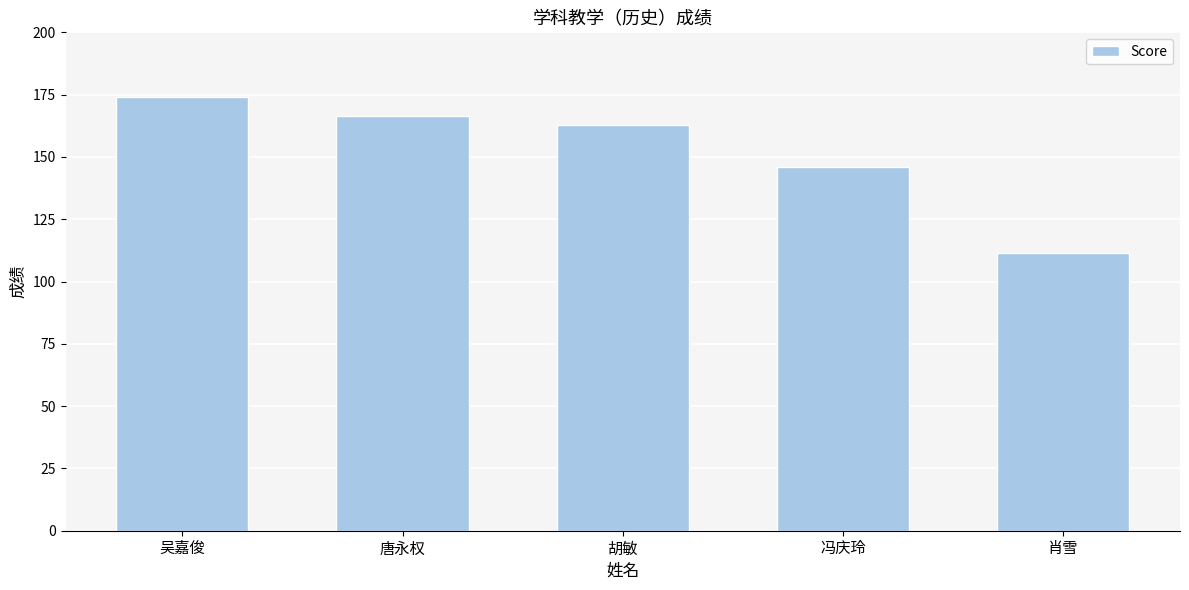

How many bars are there in total?

5